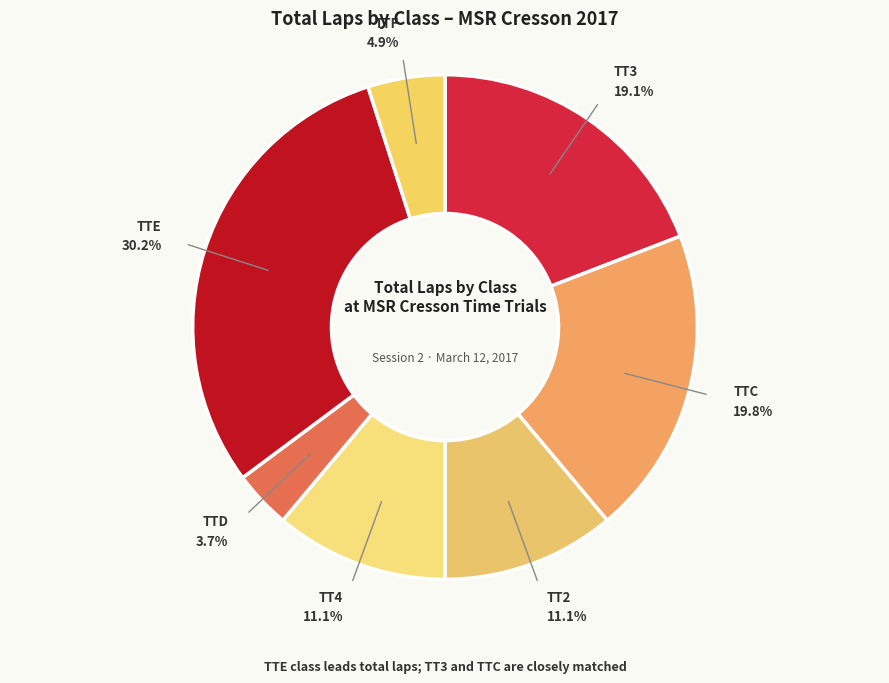

How many slices are in this pie chart?

7